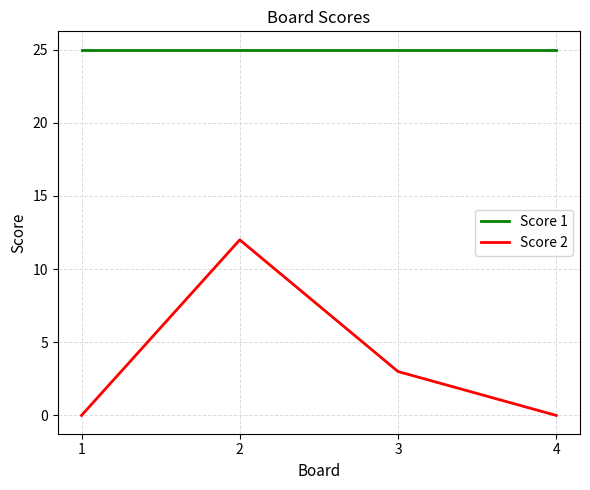

What is the sum of the Score 1 values at 2 and 3?

50